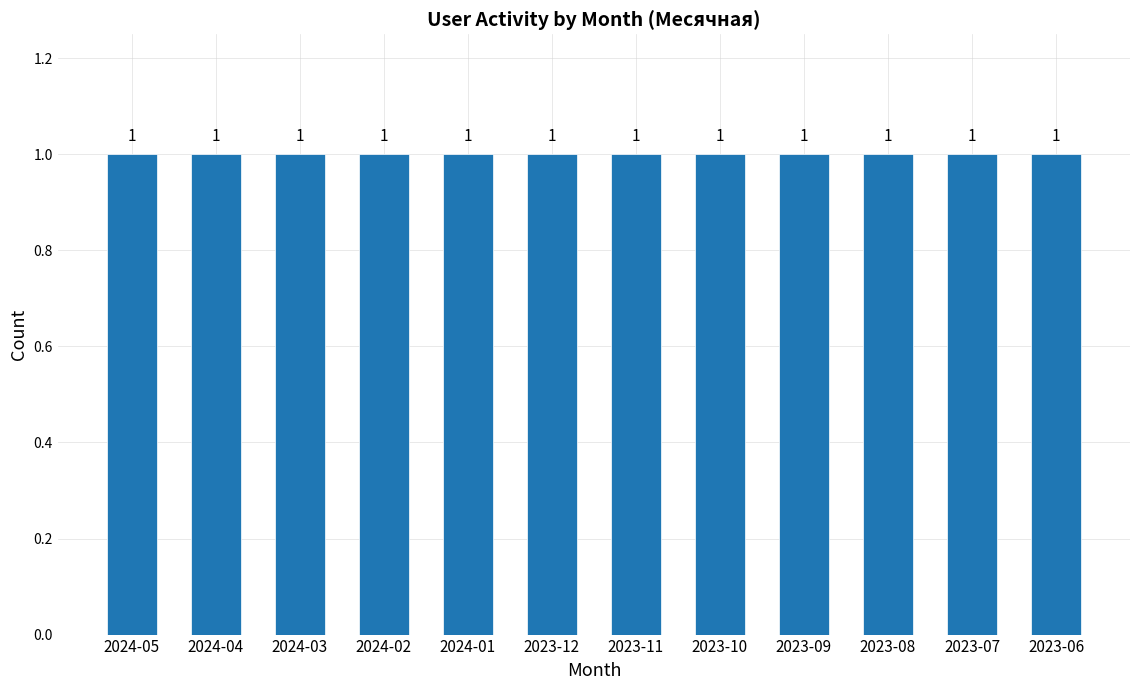

Is the value of Ядро at 2024-03 greater than the value of Активные at 2023-10?

No